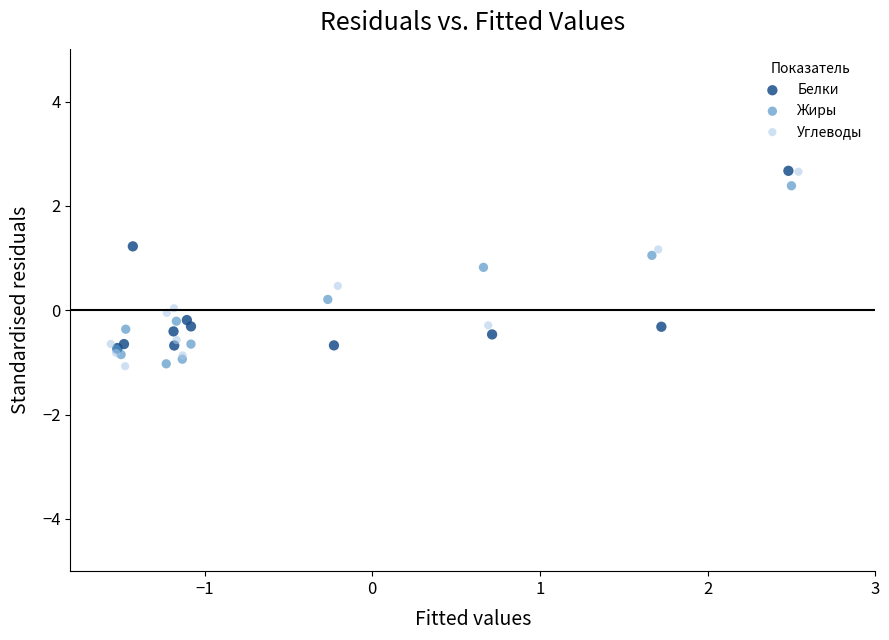

Which series has the largest Y range (max minus min)?

Углеводы